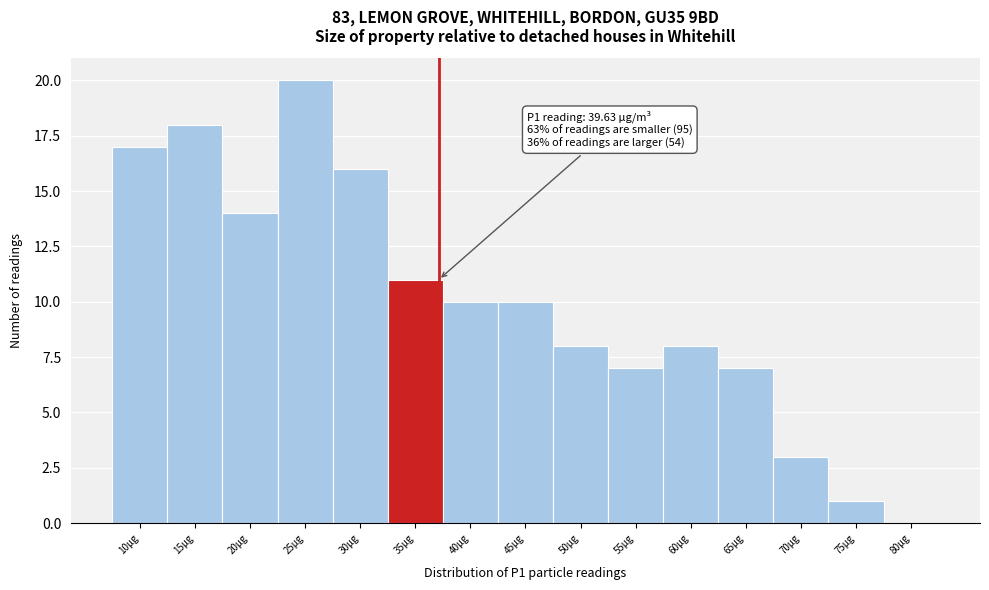

Reading left to right, what are all the values shown in this chart?

10µg=17	15µg=18	20µg=14	25µg=20	30µg=16	35µg=11	40µg=10	45µg=10	50µg=8	55µg=7	60µg=8	65µg=7	70µg=3	75µg=1	80µg=0